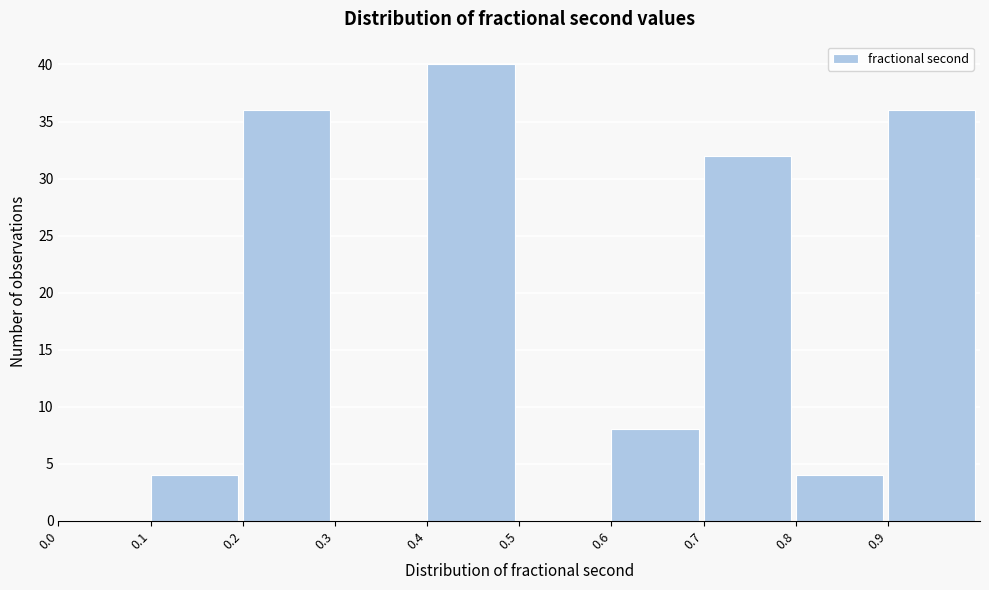

How tall is the bar that spans 0.1 to 0.2 on the x-axis? The values are not printed on the chart, so give them approximately, as read against the axis.

4